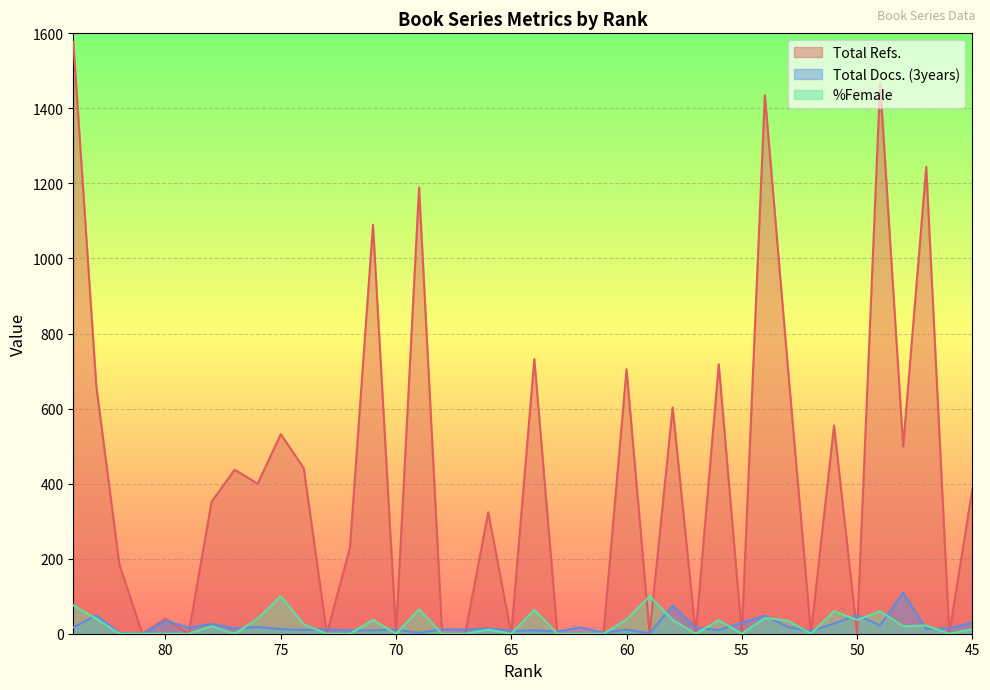

True or false: Total Docs. (3years) and Total Refs. intersect in this chart.

True